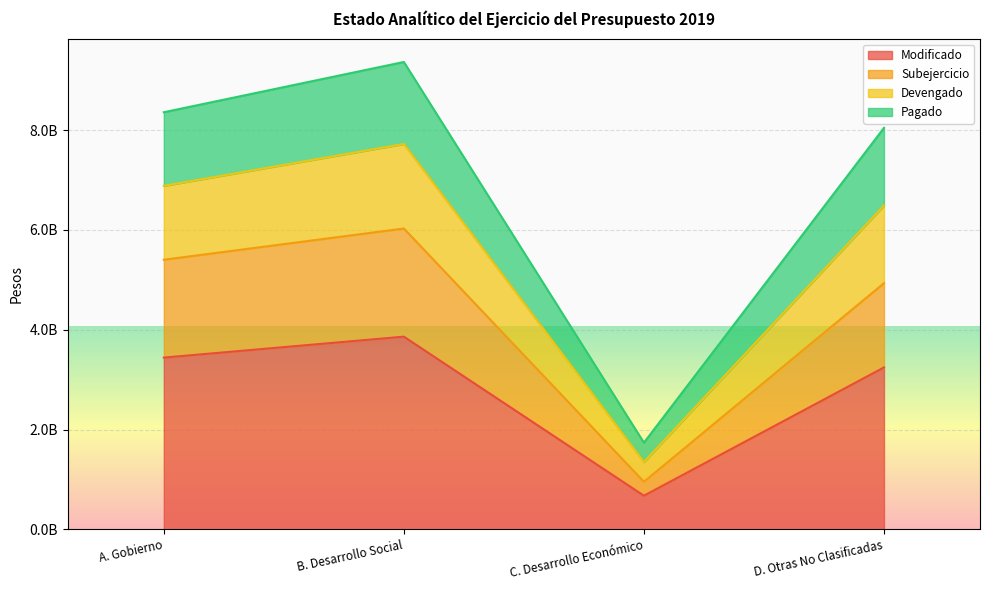

What is the label of the 1st point from the right?

D. Otras No Clasificadas